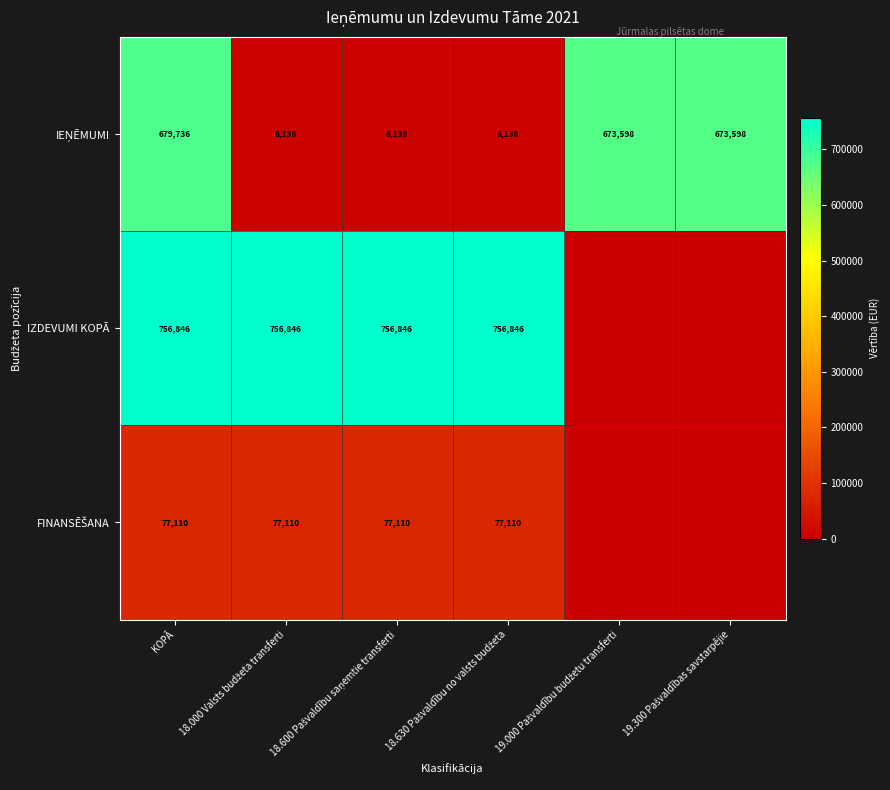

What is the difference between the highest and lowest values at KOPĀ?

679736